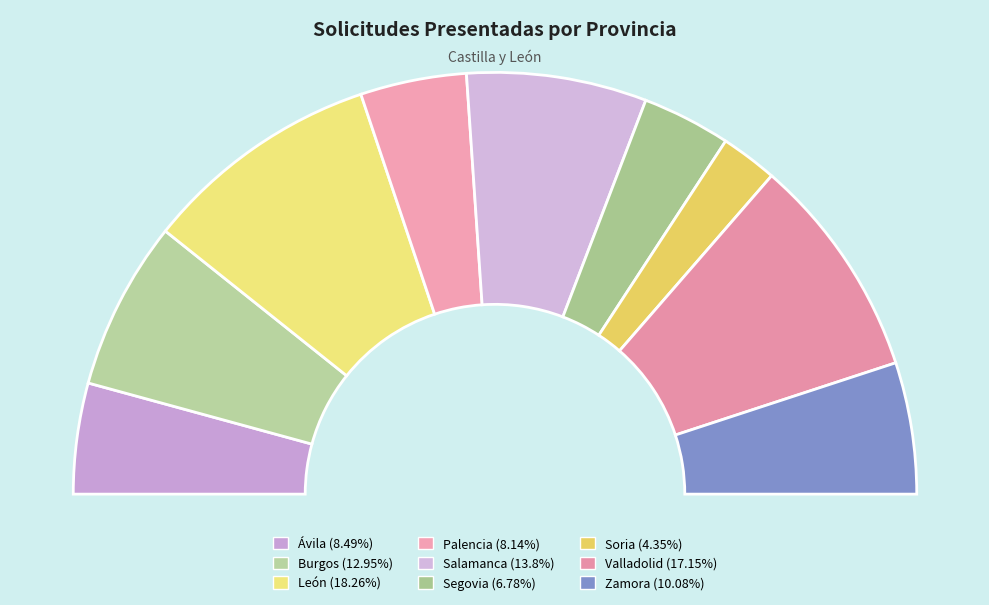

Is there a majority slice in this chart?

No